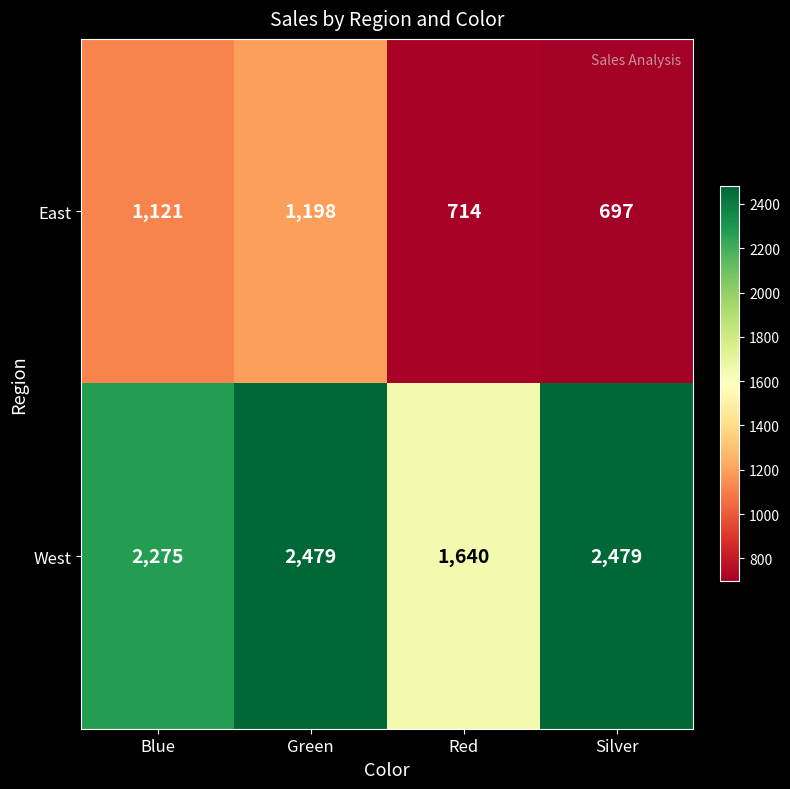

What is the difference between the highest and lowest values at Red?

926